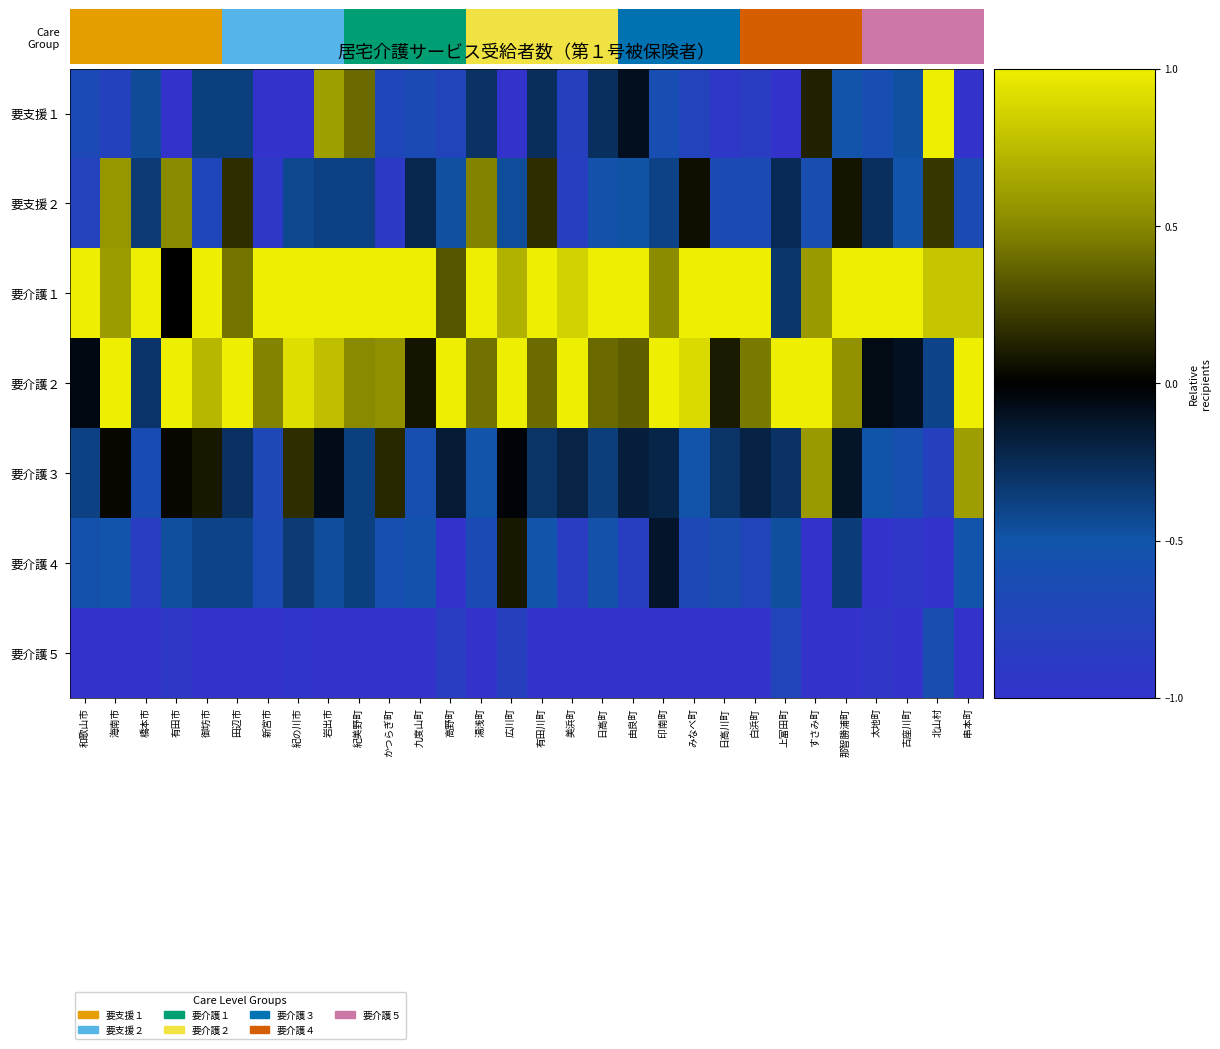

Which category has the highest value across all series?

北山村